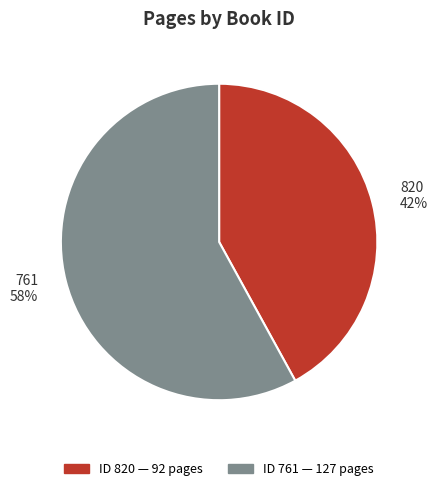

Is there any slice that represents more than half of the pie?

Yes